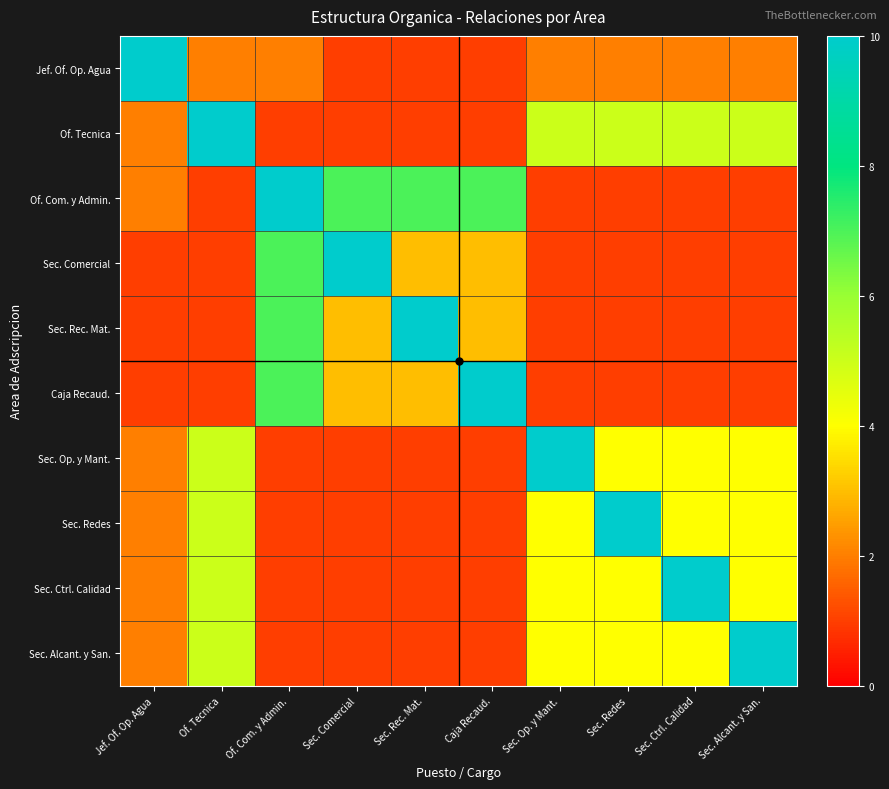

What is the spread (max minus min) of values at Jef. Of. Op. Agua?

9